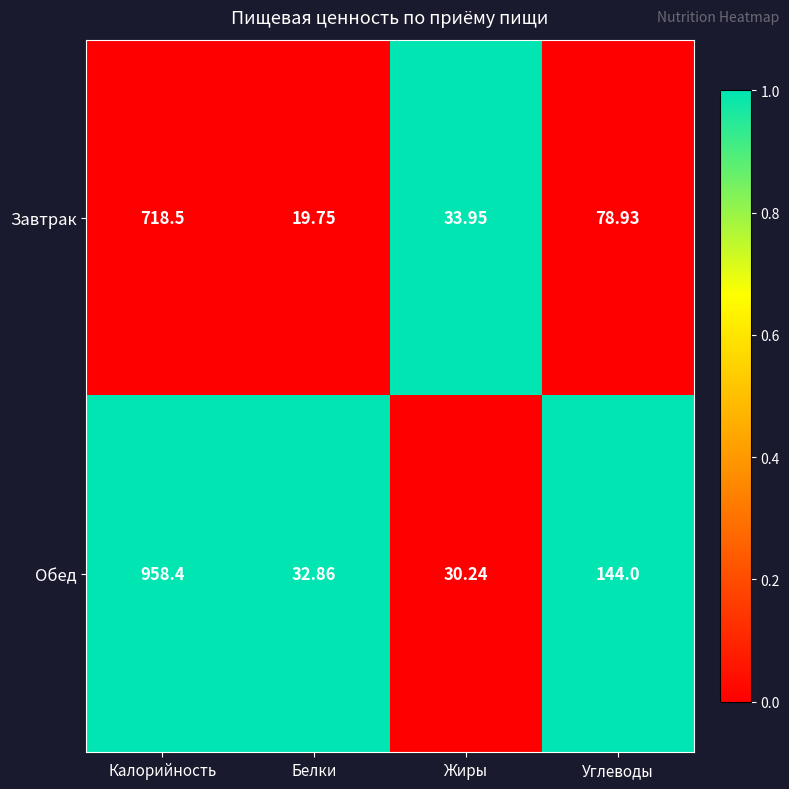

At which label does Обед first exceed 144?

Калорийность